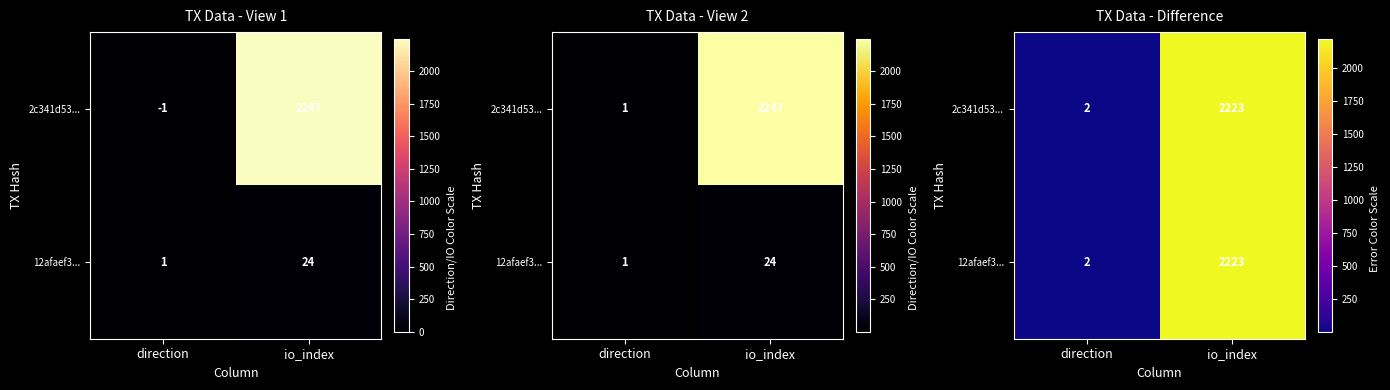

True or false: 2c341d53... has a value of 2 at direction.

True